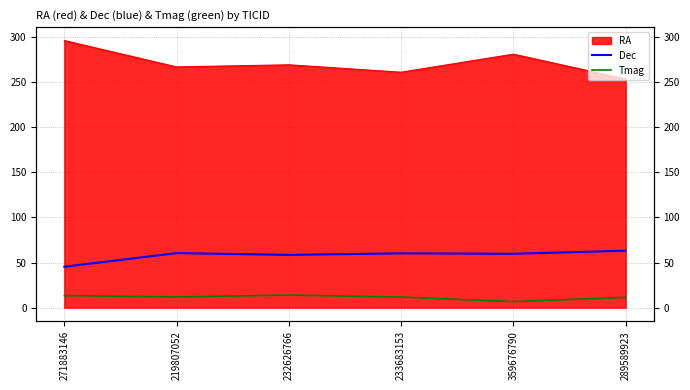

Is the value of Dec at 271883146 greater than the value of Tmag at 232626766?

Yes